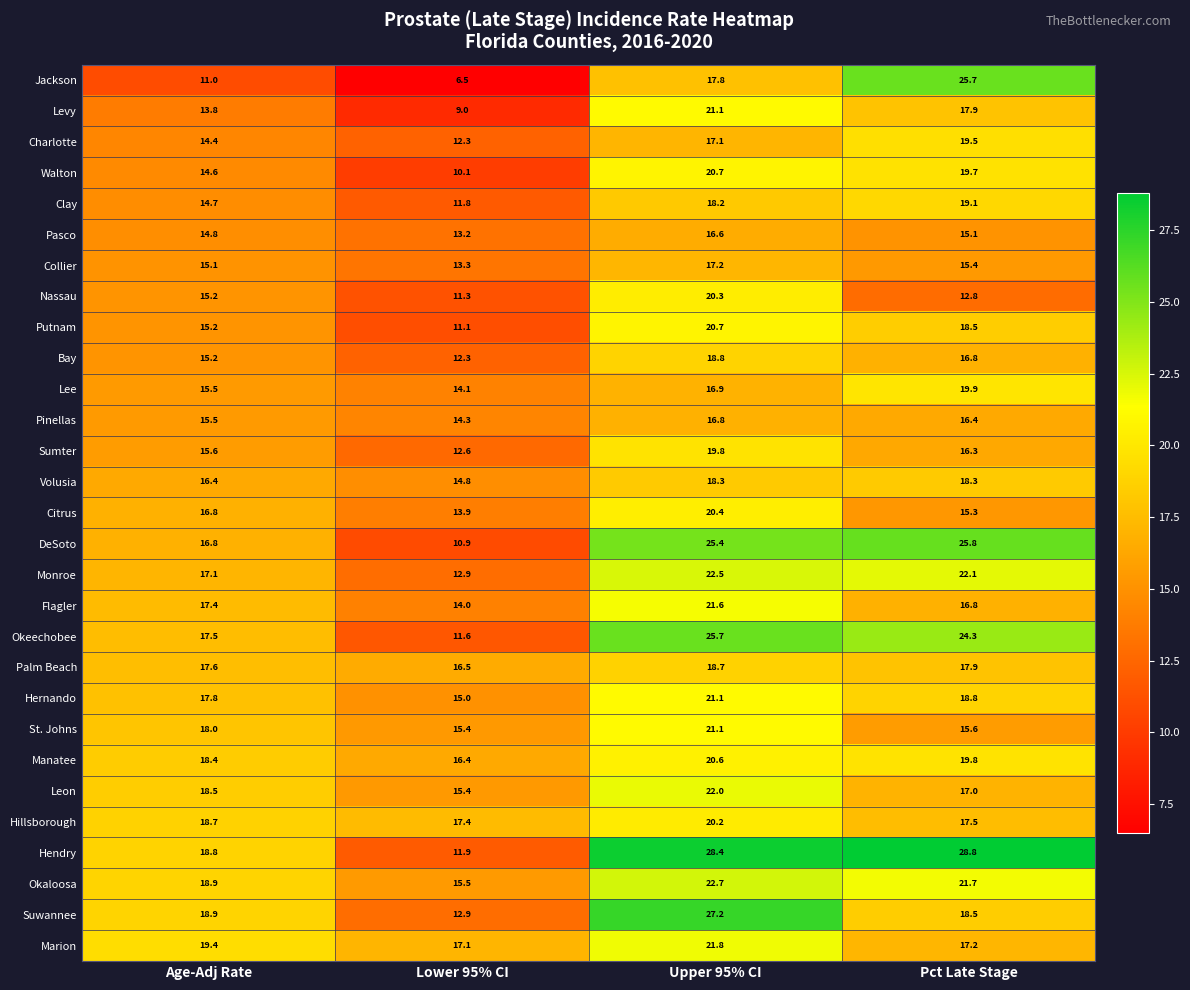

What is the maximum value shown in the chart?

28.8